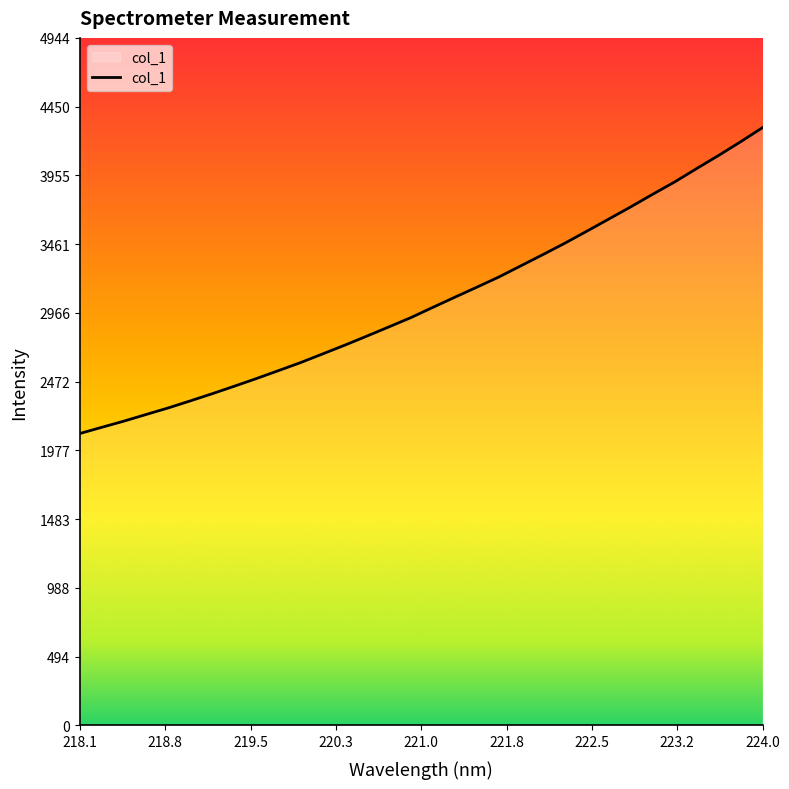

Reading left to right, extract all data points from this chart.

2099.6	2144.5	2188.8	2236.2	2283.2	2333.8	2385.6	2439.4	2494.3	2551.4	2608.8	2671.1	2733.7	2798.7	2864.9	2931.7	3005.5	3078.6	3150.9	3224.1	3304.7	3385.1	3467.3	3553.6	3641.2	3729.1	3819.9	3908.6	4005.0	4099.4	4197.8	4299.8